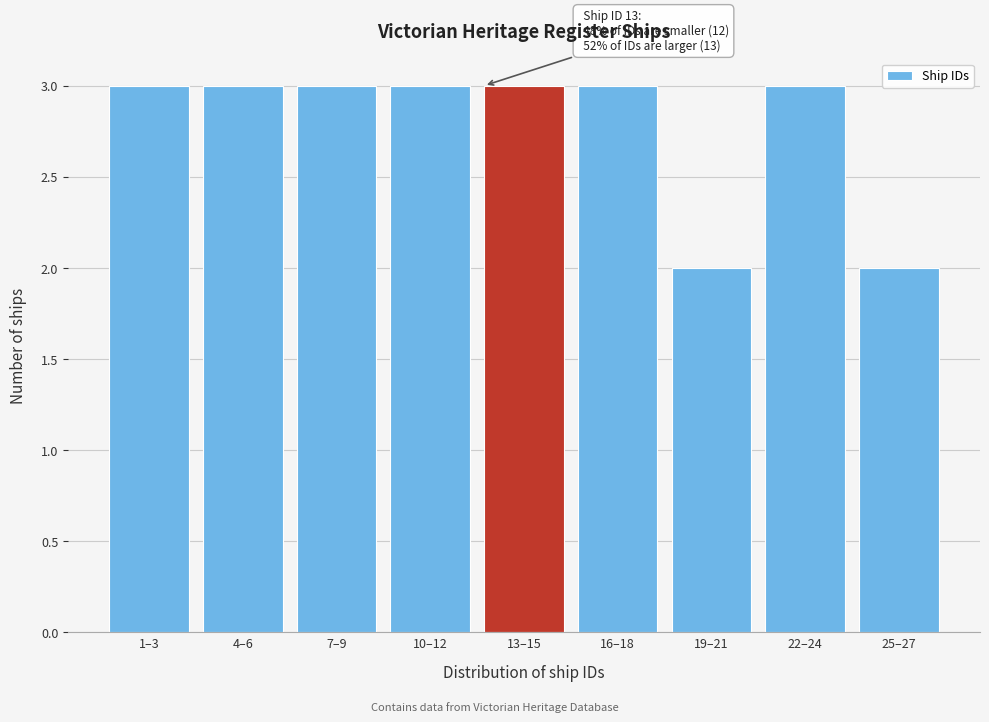

Reading left to right, extract all data points from this chart.

1–3=3	4–6=3	7–9=3	10–12=3	13–15=3	16–18=3	19–21=2	22–24=3	25–27=2